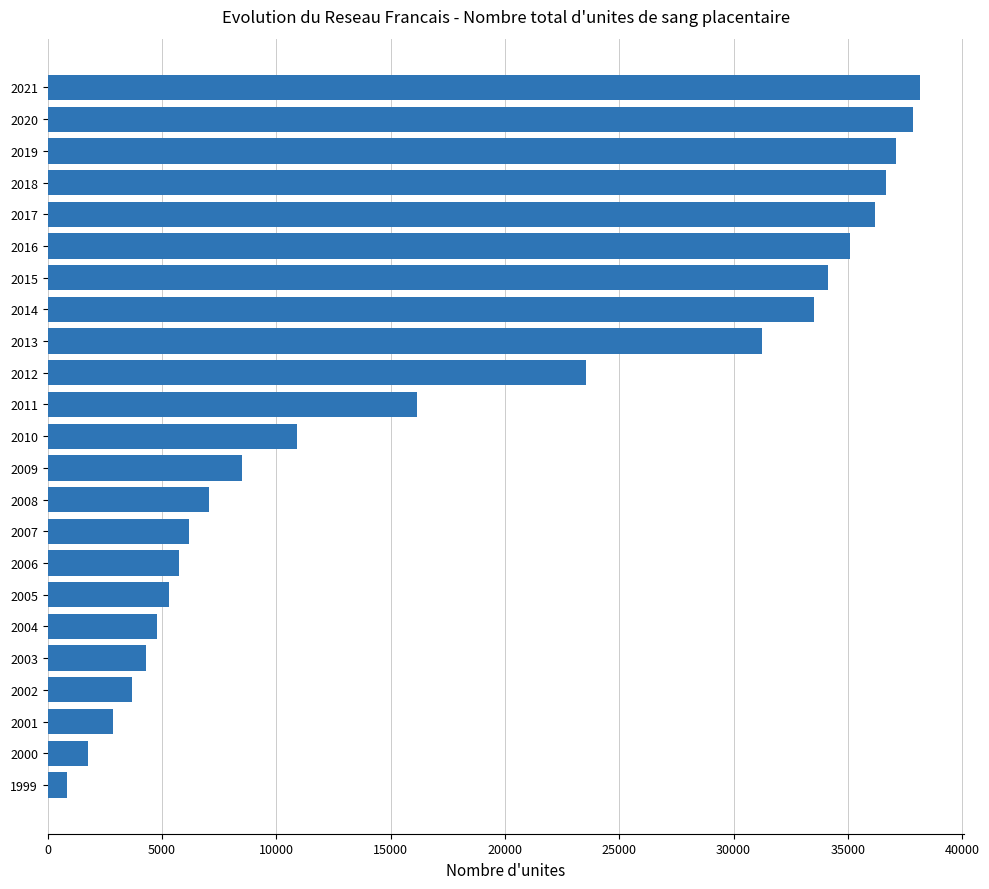

What is the sum of all values?

421483